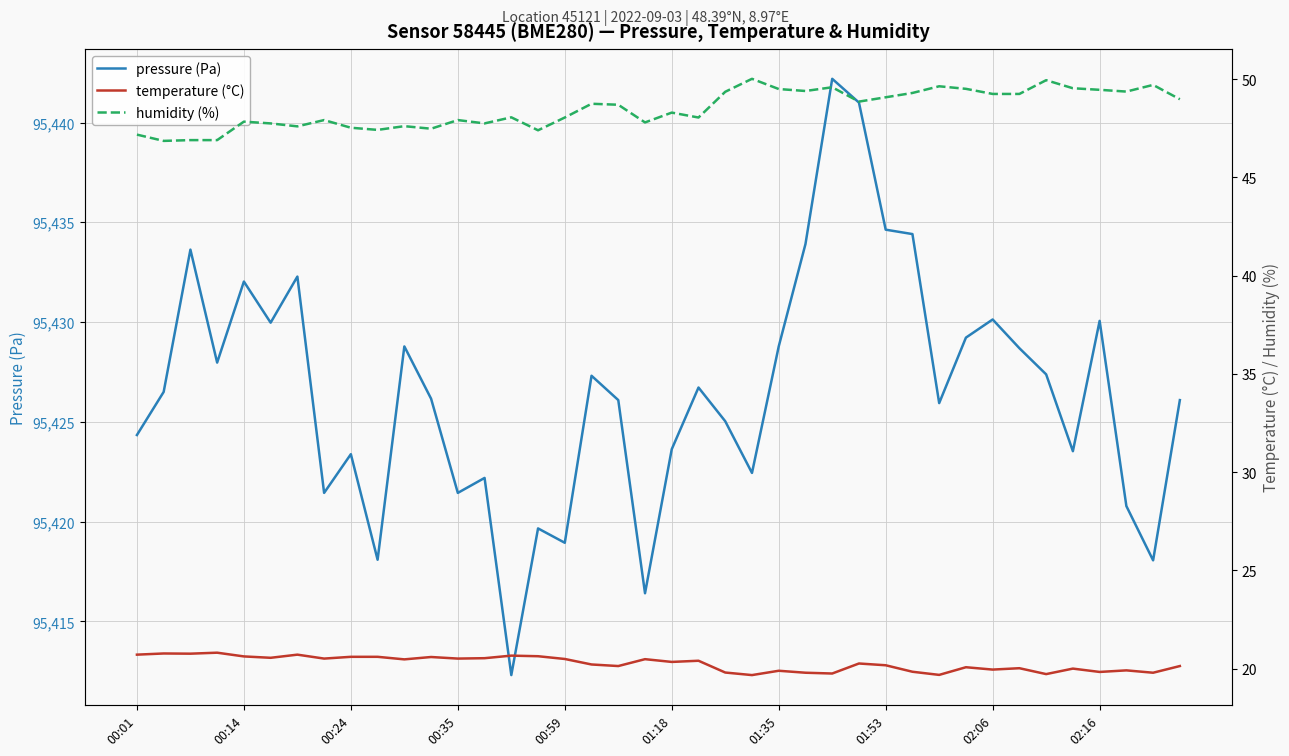

How many lines are shown in the chart?

3